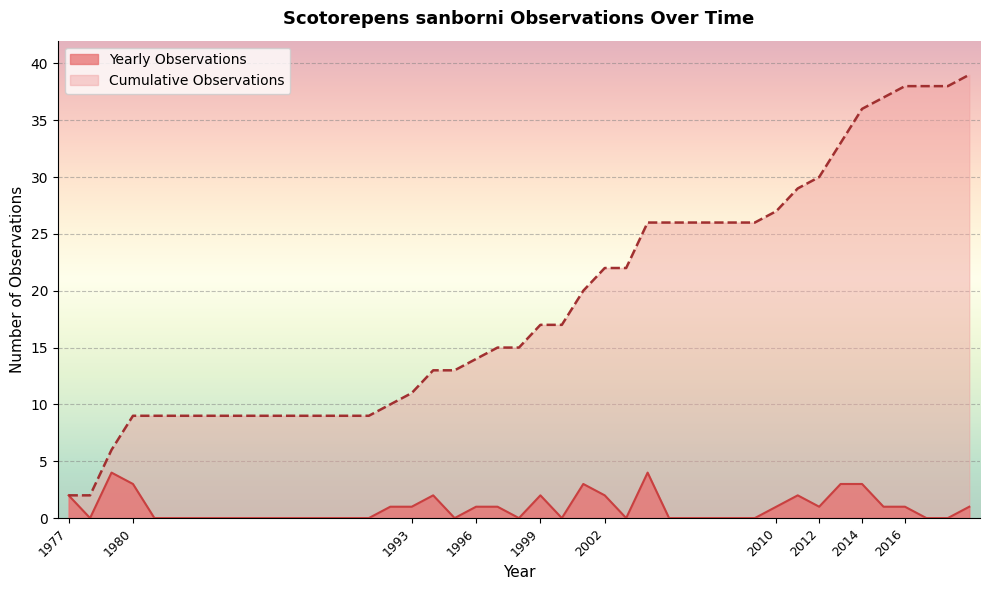

At 1993, list the series in order from largest to smallest.

Cumulative Observations, Yearly Observations